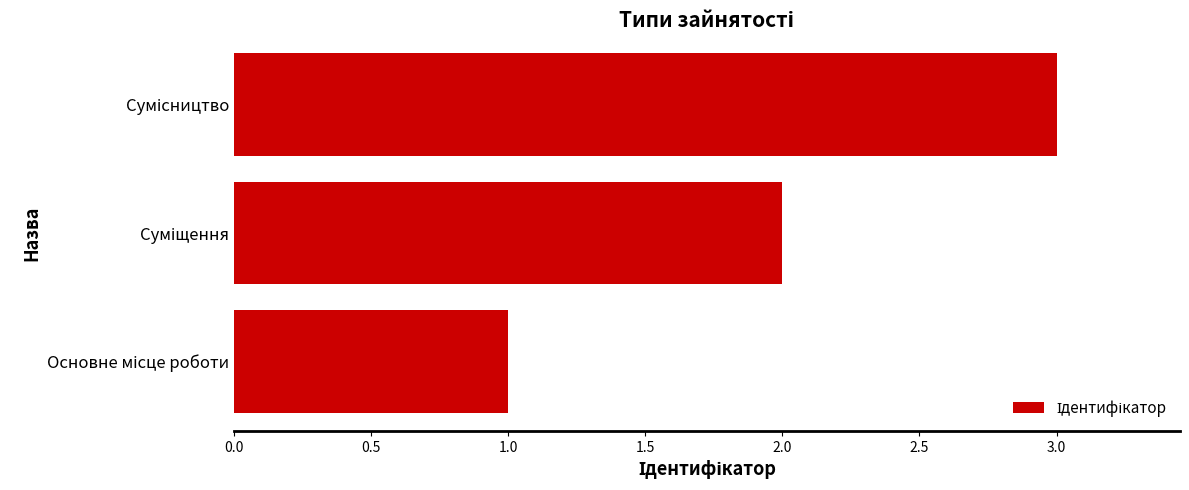

What is the greatest value displayed?

3